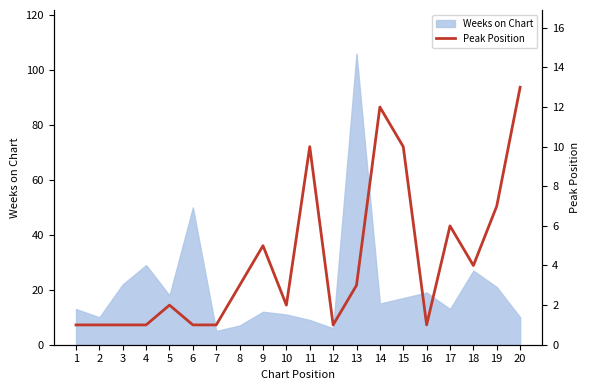

What is the highest value of the Weeks on Chart series?

106